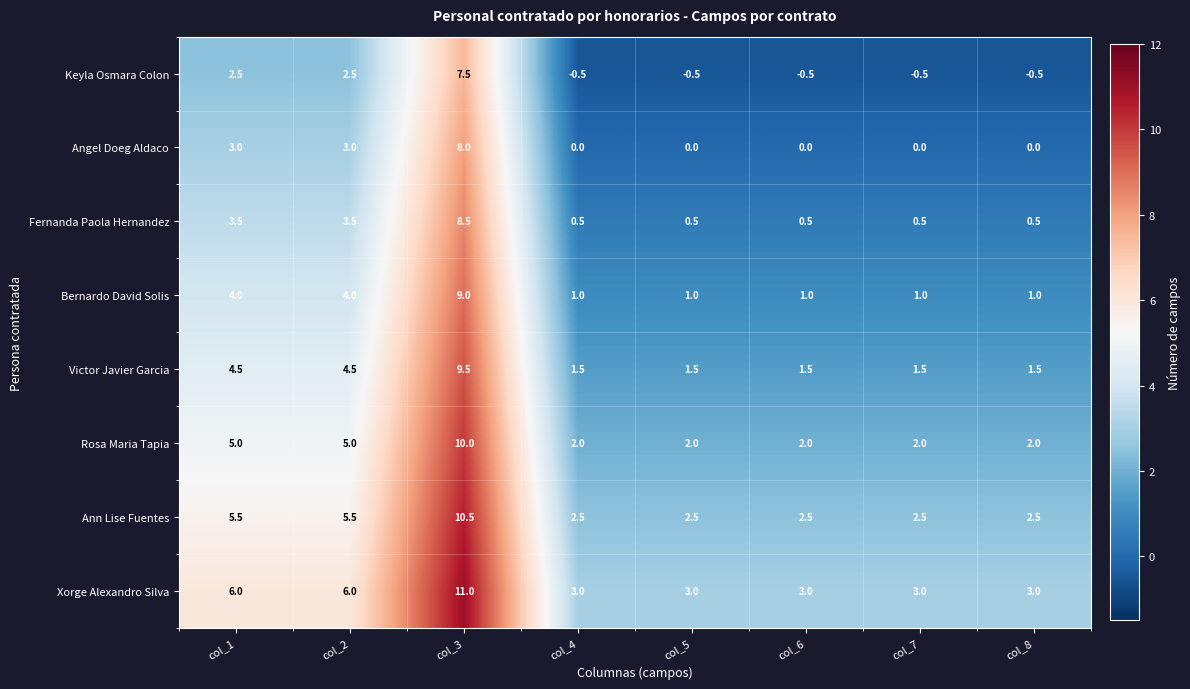

What is the difference between the highest and lowest values at col_5?

3.5